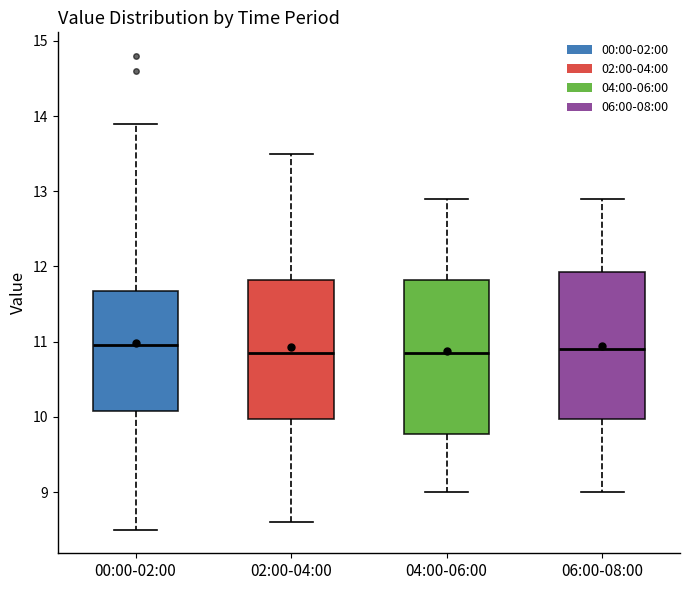

Reading left to right, transcribe this box plot: for each box, give where its median line is, the range the box spans, and where its two whiskers end, as read against the y-axis. The values are not printed on the chart, so give them approximately, as read against the axis.

00:00-02:00: median 11.0, box 10.1 to 11.7, whiskers 8.5 to 13.9
02:00-04:00: median 10.9, box 10.0 to 11.8, whiskers 8.6 to 13.5
04:00-06:00: median 10.9, box 9.8 to 11.8, whiskers 9.0 to 12.9
06:00-08:00: median 10.9, box 10.0 to 11.9, whiskers 9.0 to 12.9